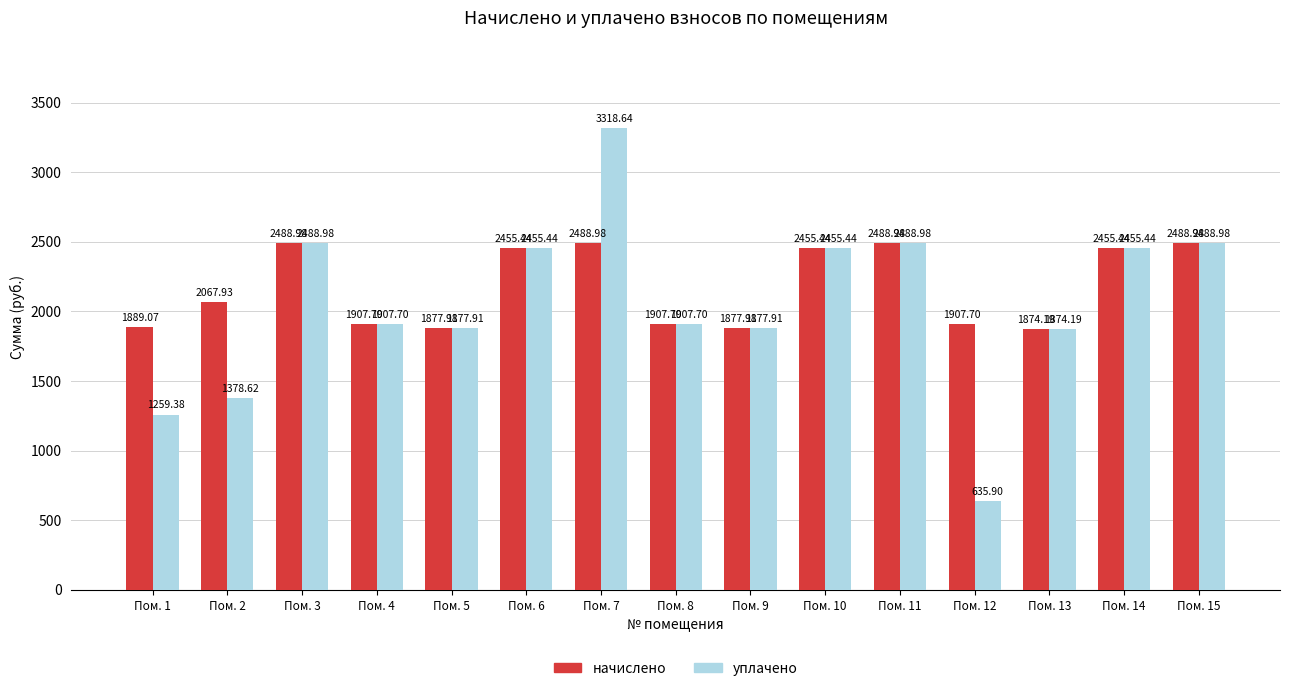

Reading left to right, list all the values displayed in this chart.

начислено: 1889.1	2067.9	2489.0	1907.7	1877.9	2455.4	2489.0	1907.7	1877.9	2455.4	2489.0	1907.7	1874.2	2455.4	2489.0
уплачено: 1259.4	1378.6	2489.0	1907.7	1877.9	2455.4	3318.6	1907.7	1877.9	2455.4	2489.0	635.9	1874.2	2455.4	2489.0